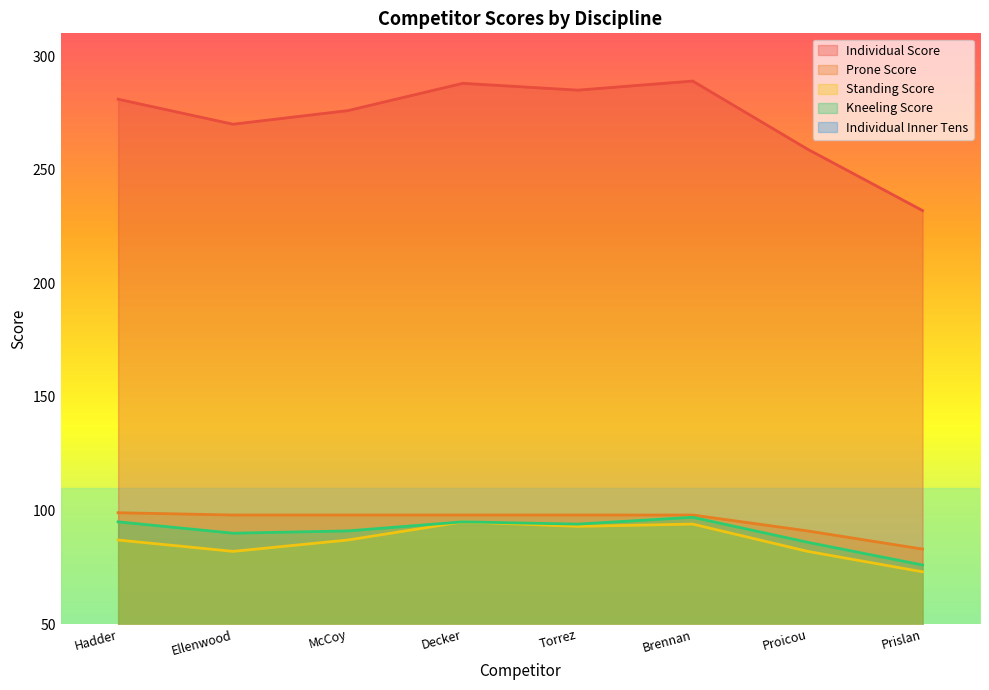

What is the label of the 6th point from the left?

Brennan